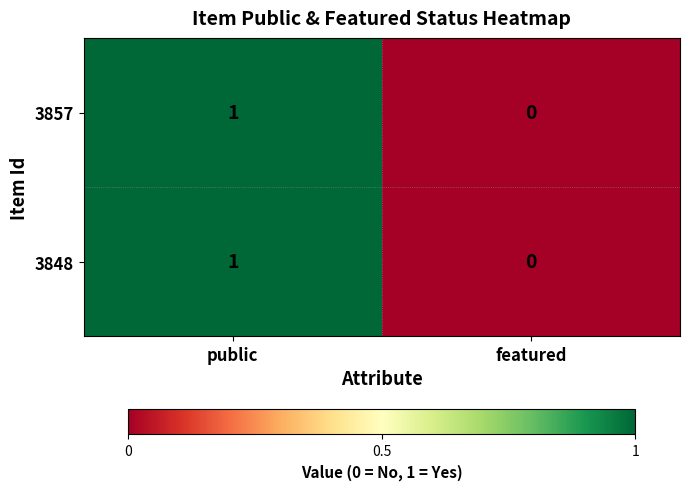

What is the total value across all series at public?

2